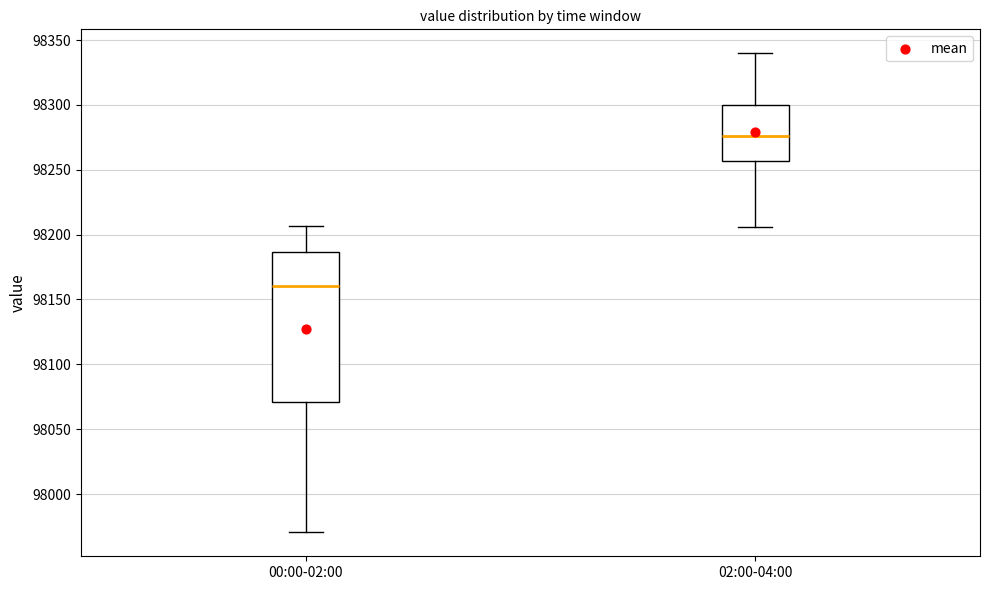

Reading left to right, read every box against the y-axis: the position of its median line, the range the box covers, and the ends of its whiskers. The values are not printed on the chart, so give them approximately, as read against the axis.

00:00-02:00: median 98160, box 98070 to 98185, whiskers 97970 to 98205
02:00-04:00: median 98275, box 98255 to 98300, whiskers 98205 to 98340